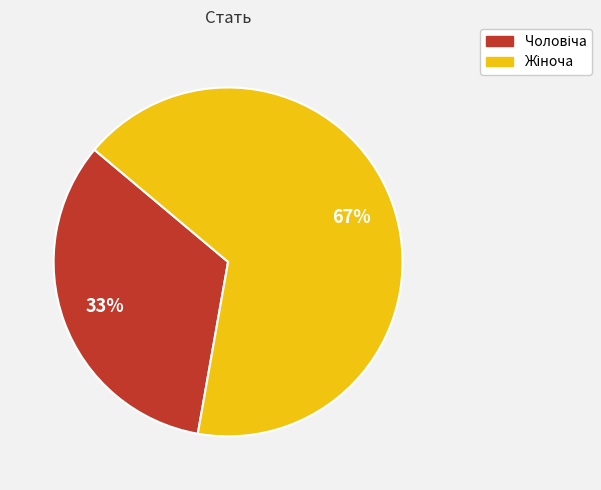

To the nearest percent, what is the average slice percentage?

50%